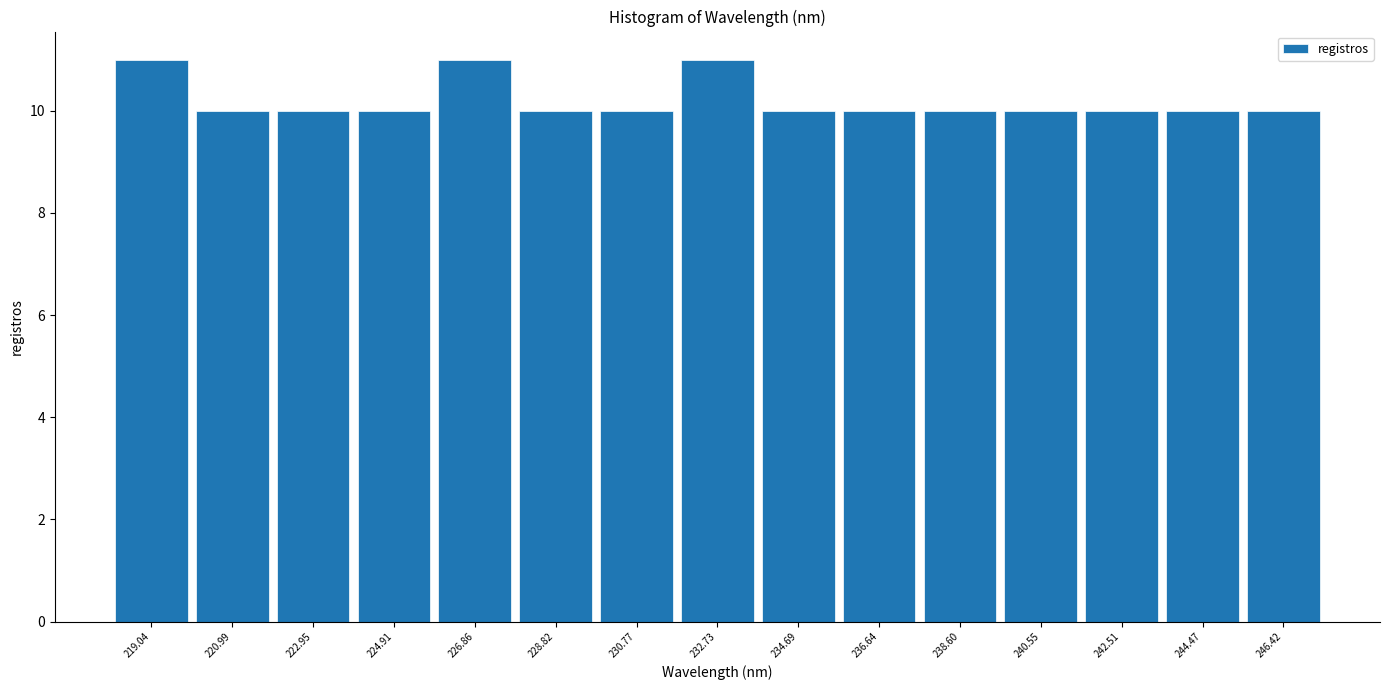

Reading left to right, transcribe this chart: for each bar, give the range it covers on the x-axis and its height. Neither the bar edges nor the heights are printed on the chart, so give them approximately, as read against the axes.

218.0 to 220.0: 11
220.0 to 222.0: 10
222.0 to 224.0: 10
224.0 to 225.8: 10
225.8 to 227.8: 11
227.8 to 229.8: 10
229.8 to 231.8: 10
231.8 to 233.8: 11
233.8 to 235.6: 10
235.6 to 237.6: 10
237.6 to 239.6: 10
239.6 to 241.6: 10
241.6 to 243.4: 10
243.4 to 245.4: 10
245.4 to 247.4: 10